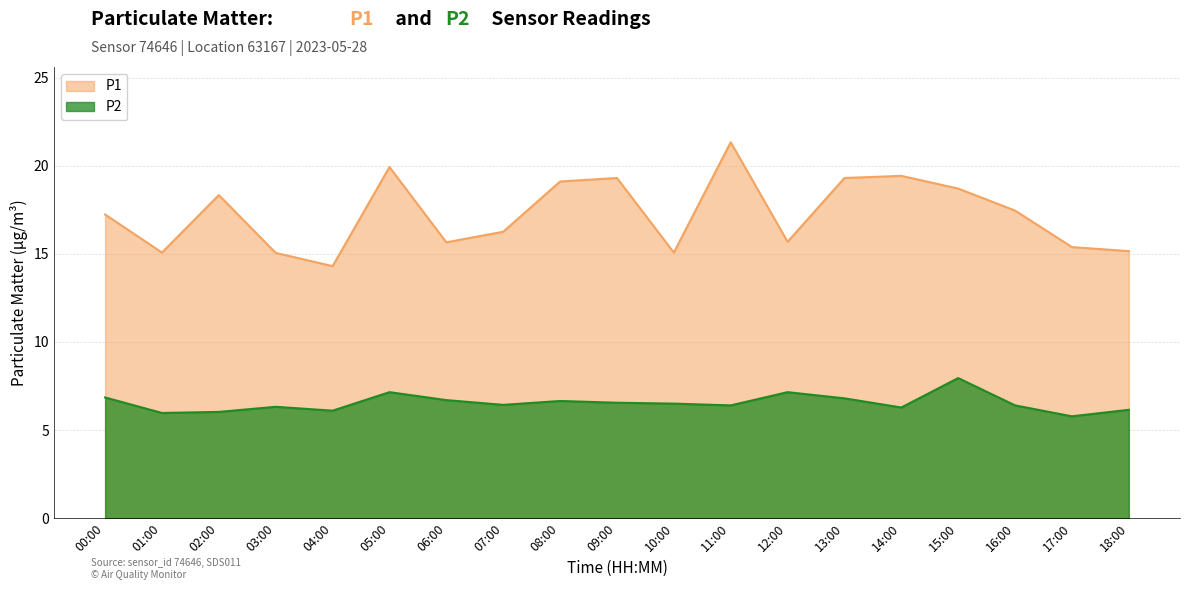

How many interior local valleys does the P1 series have?

5